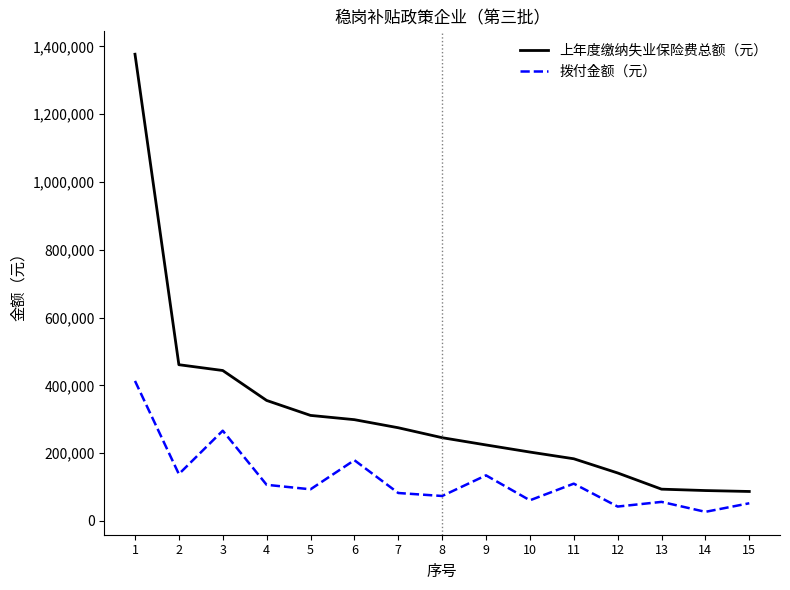

What is the total value across all series at 14?

116678.7